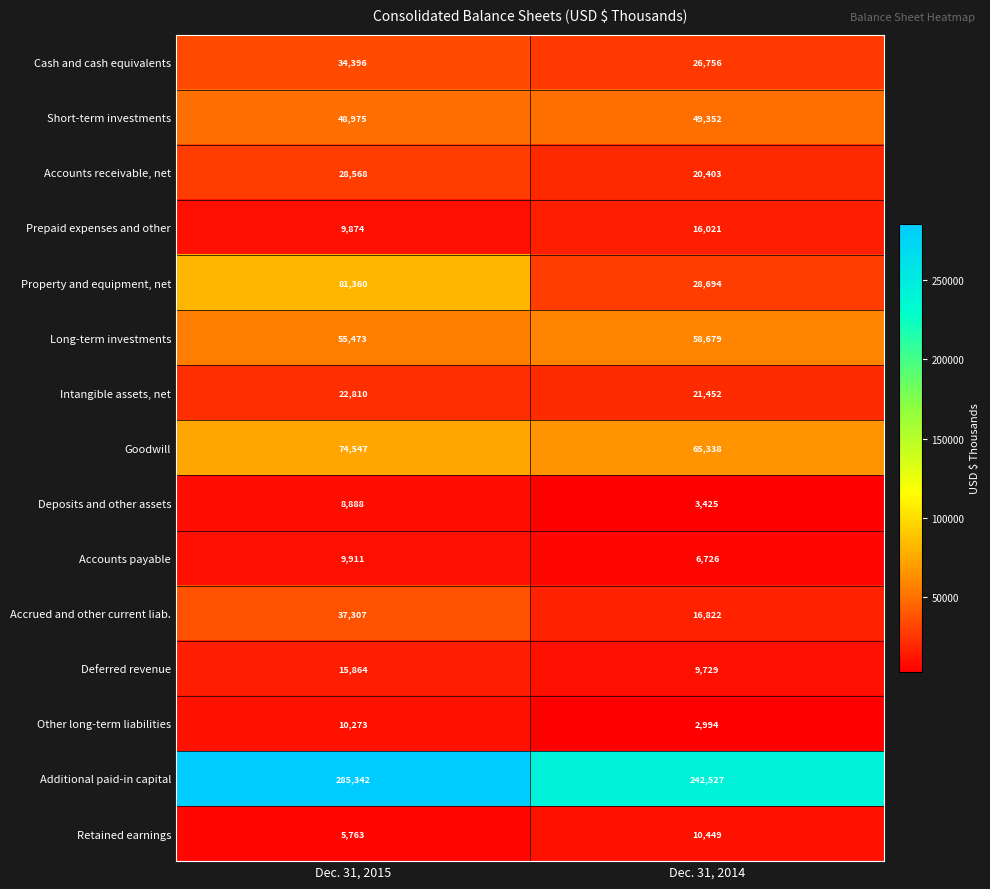

What is the difference between the Prepaid expenses and other values at Dec. 31, 2015 and Dec. 31, 2014?

6147